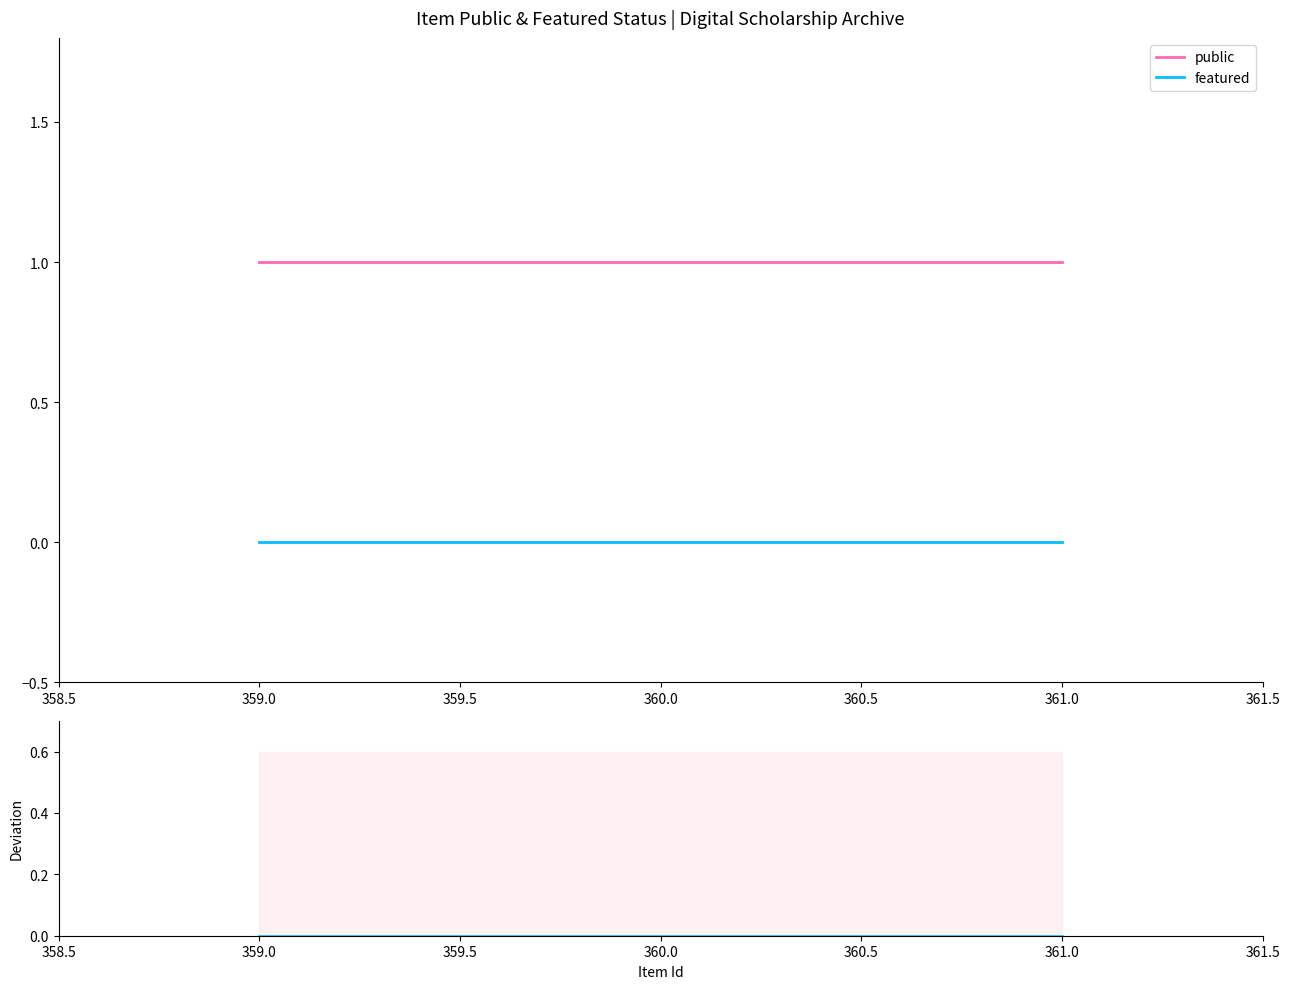

Is it true that featured equals 0 at 360.0?

True